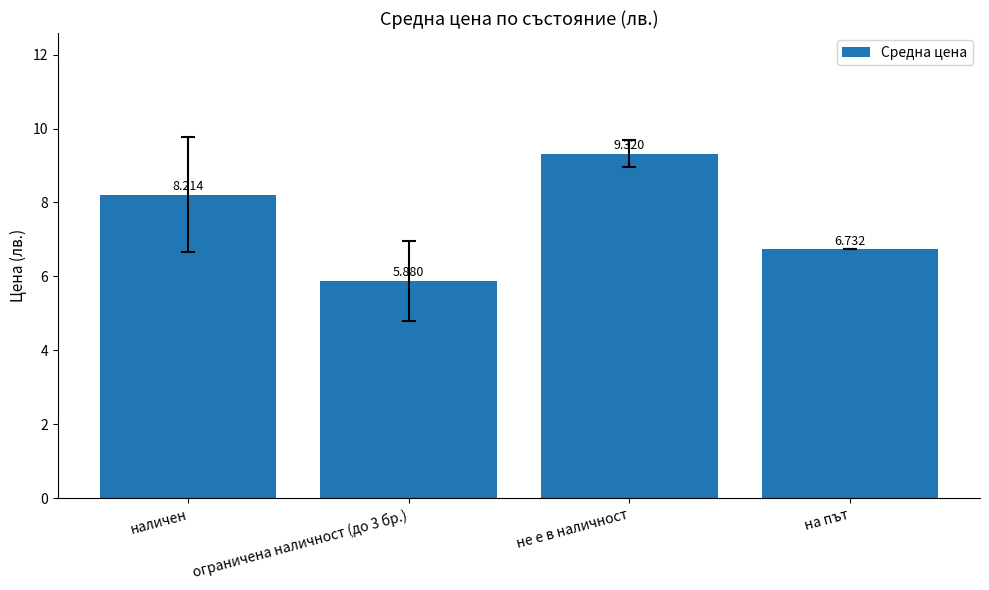

Reading left to right, transcribe all the data shown in this chart.

наличен=8.2	ограничена наличност (до 3 бр.)=5.9	не е в наличност=9.3	на път=6.7